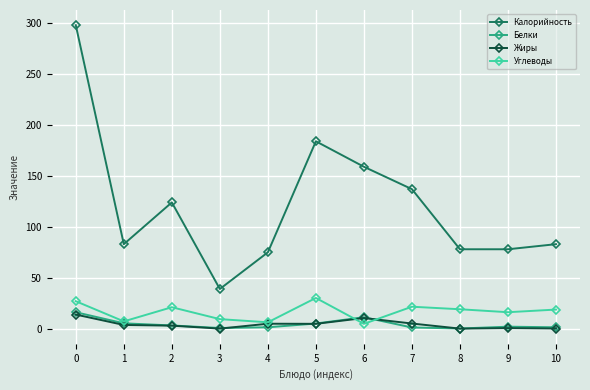

What is the average value of the Углеводы series?

16.5